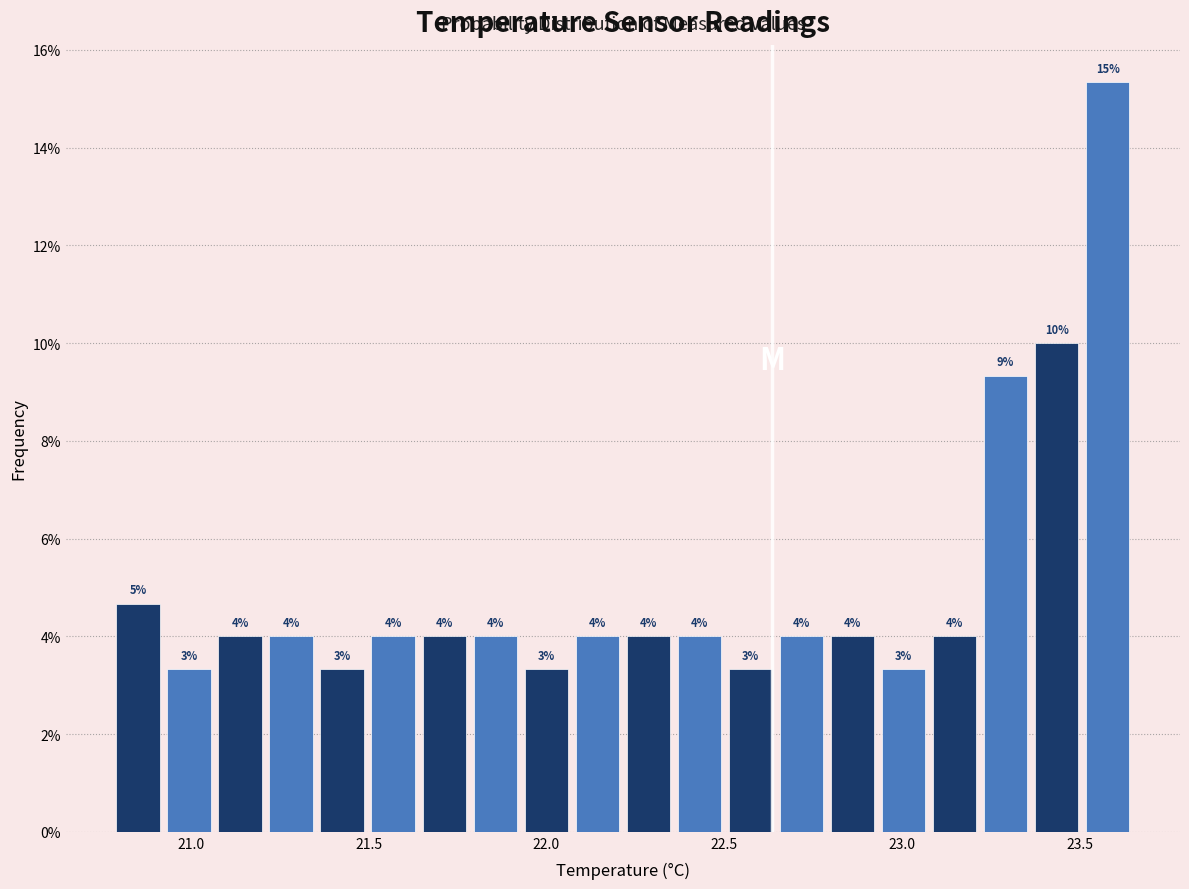

Read against the x-axis, roughly where is the centre of the tallest bar?

23.60